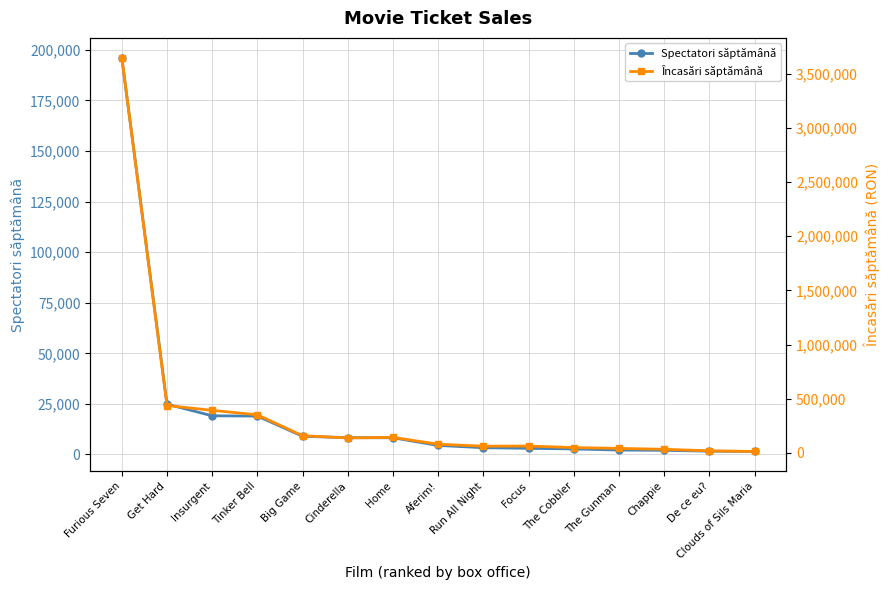

Which has a higher value, De ce eu? or Chappie?

Chappie